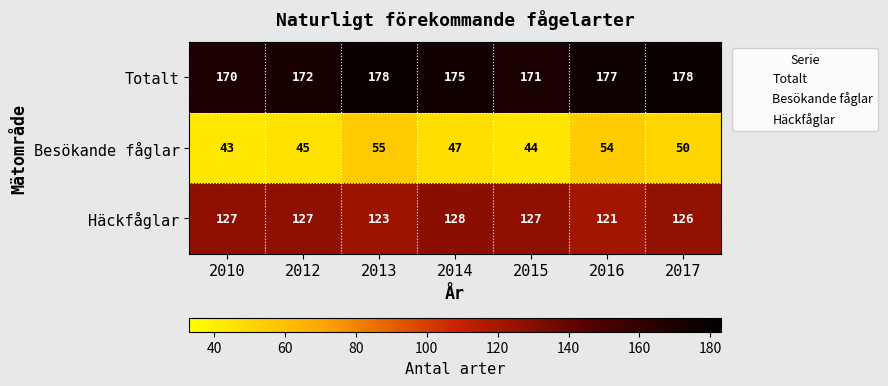

Reading right to left, what are all the values shown in this chart?

Totalt: 178	177	171	175	178	172	170
Besökande fåglar: 50	54	44	47	55	45	43
Häckfåglar: 126	121	127	128	123	127	127